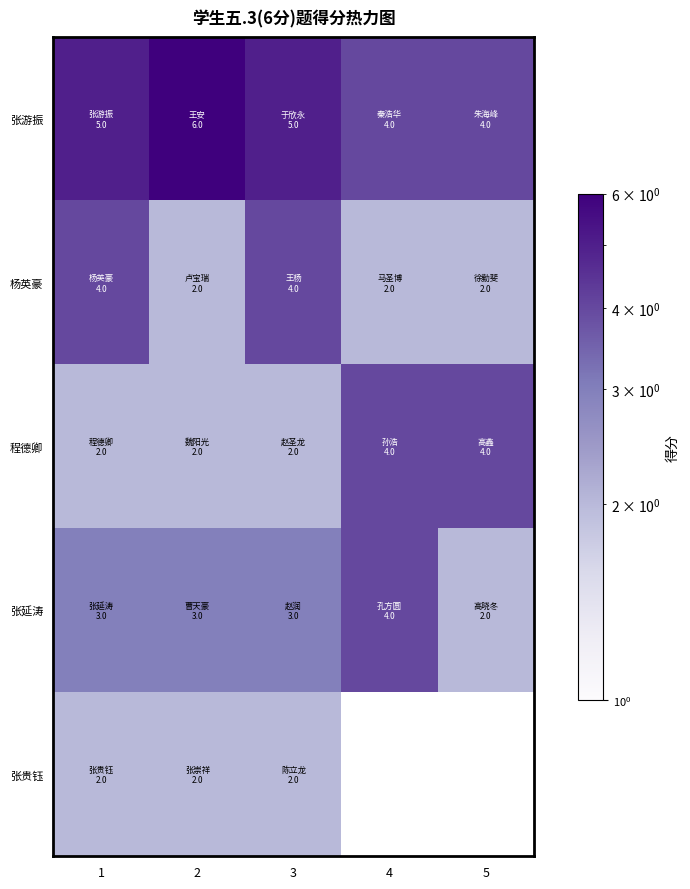

Count the 杨英豪 values in the range 2 to 4.

5